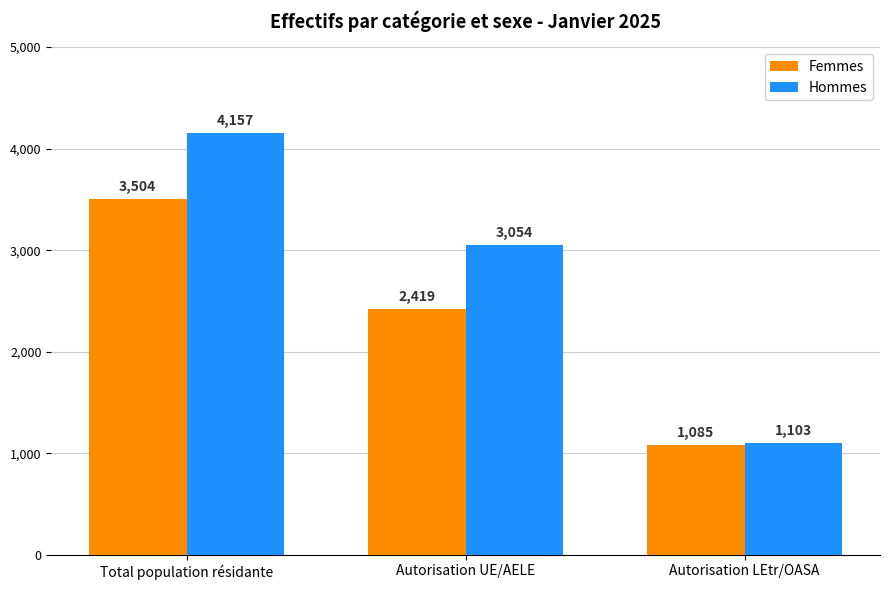

What is the sum of all Hommes values?

8314